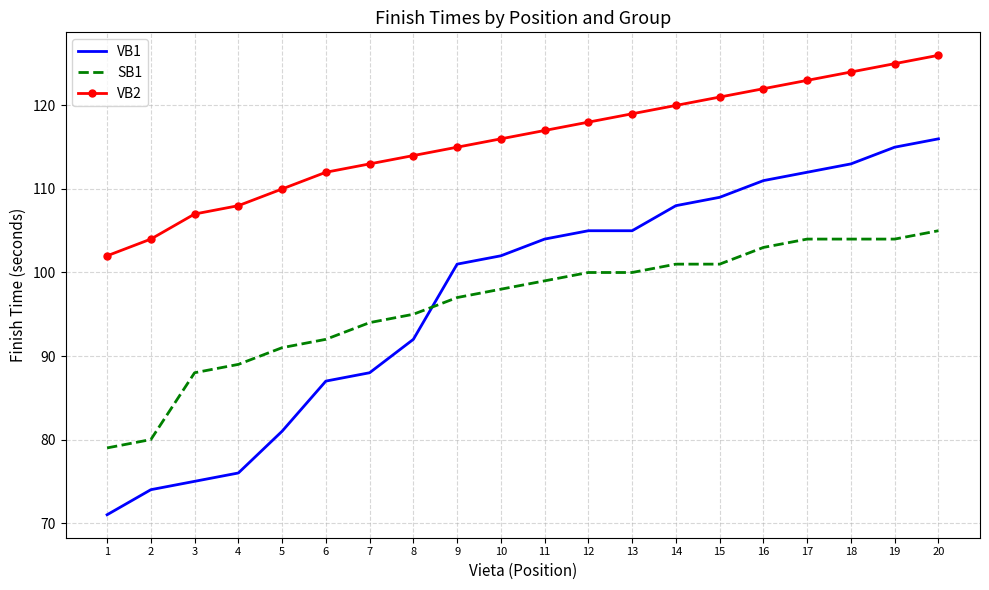

What is the total value across all series at 12?

323